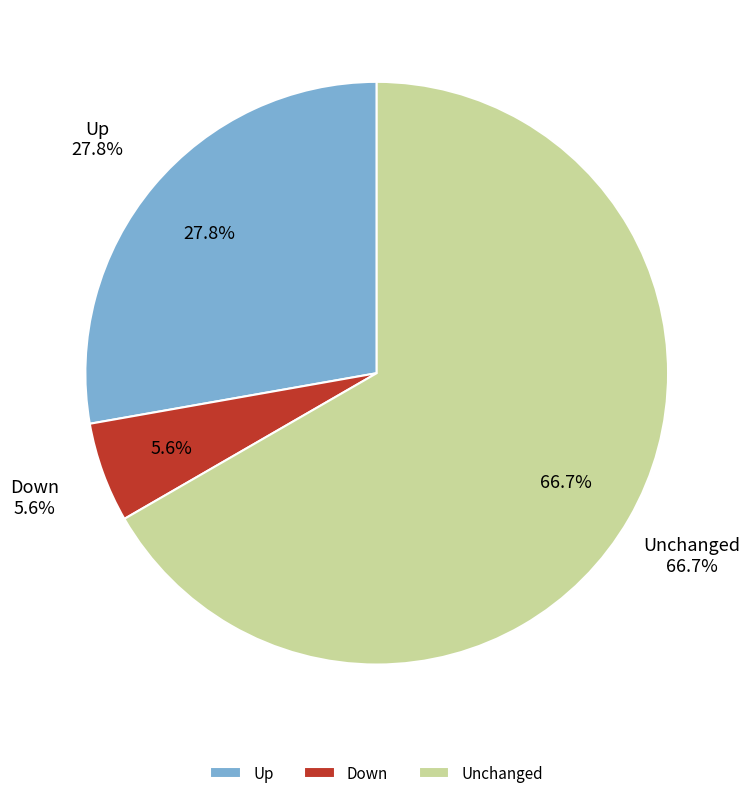

Combined, what portion of the pie is down and up?

33.3%